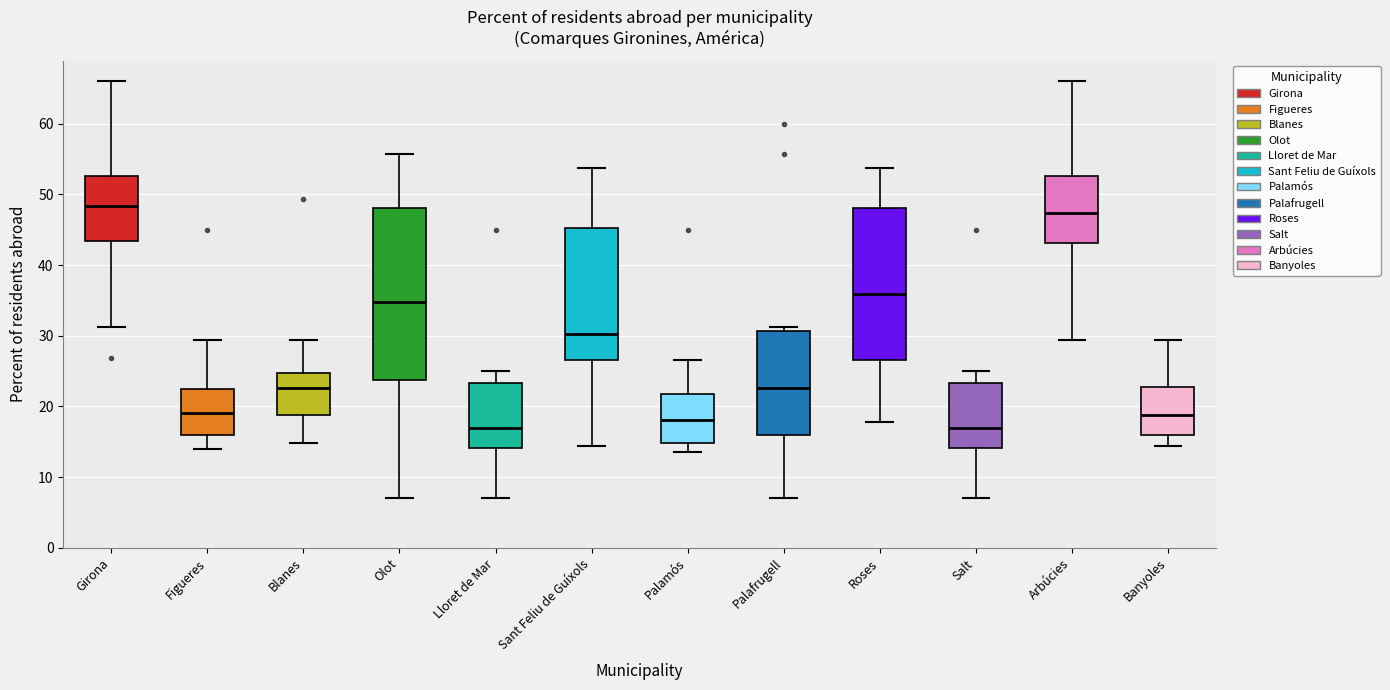

Reading left to right, transcribe this box plot: for each box, give where its median line is, the range the box spans, and where its two whiskers end, as read against the y-axis. The values are not printed on the chart, so give them approximately, as read against the axis.

Girona: median 48, box 43 to 53, whiskers 31 to 66
Figueres: median 19, box 16 to 23, whiskers 14 to 29
Blanes: median 23, box 19 to 25, whiskers 15 to 29
Olot: median 35, box 24 to 48, whiskers 7 to 56
Lloret de Mar: median 17, box 14 to 23, whiskers 7 to 25
Sant Feliu de Guíxols: median 30, box 27 to 45, whiskers 14 to 54
Palamós: median 18, box 15 to 22, whiskers 13 to 27
Palafrugell: median 23, box 16 to 31, whiskers 7 to 31 (just above the box's upper edge)
Roses: median 36, box 27 to 48, whiskers 18 to 54
Salt: median 17, box 14 to 23, whiskers 7 to 25
Arbúcies: median 47, box 43 to 53, whiskers 29 to 66
Banyoles: median 19, box 16 to 23, whiskers 14 to 29